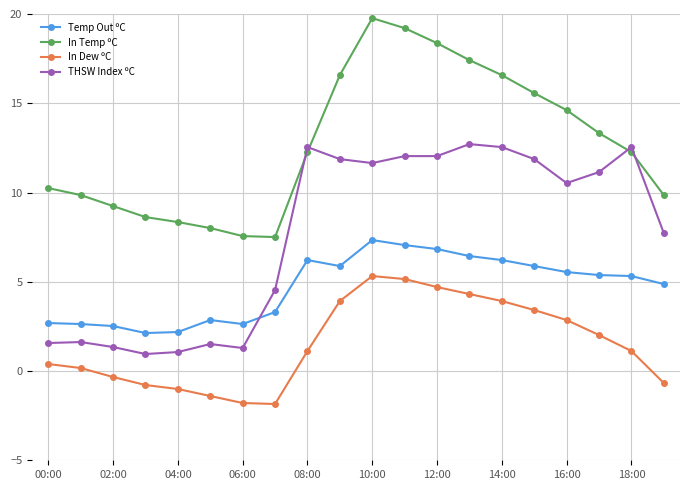

What is the average value of the THSW Index ºC series?

7.7